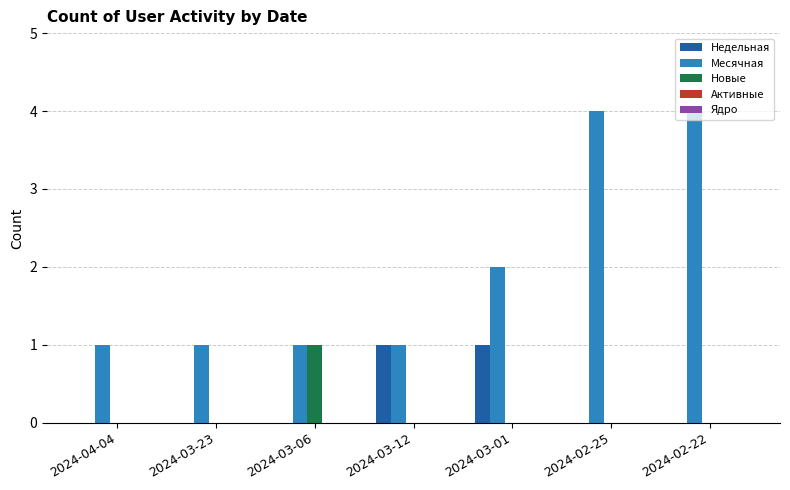

Which series changed the most between 2024-03-06 and 2024-02-25?

Месячная